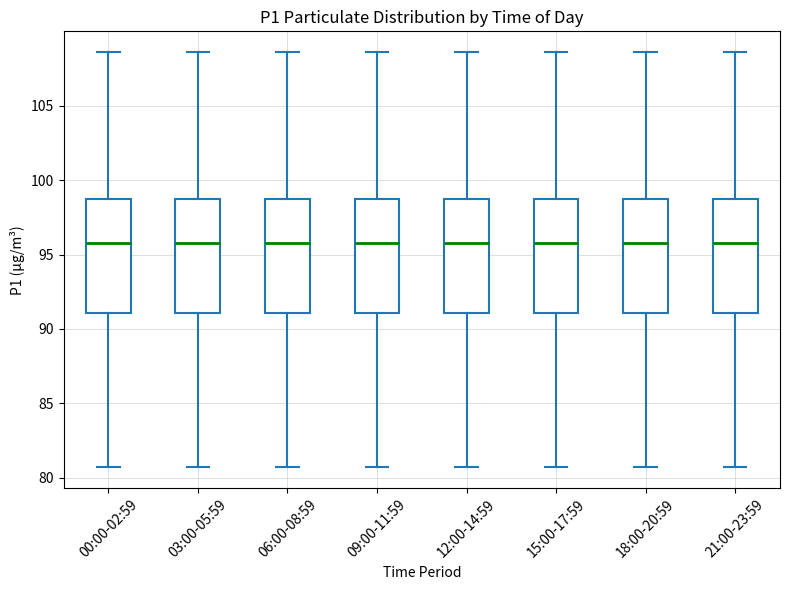

Reading left to right, read every box against the y-axis: the position of its median line, the range the box covers, and the ends of its whiskers. The values are not printed on the chart, so give them approximately, as read against the axis.

00:00-02:59: median 96.0, box 91.0 to 98.5, whiskers 80.5 to 108.5
03:00-05:59: median 96.0, box 91.0 to 98.5, whiskers 80.5 to 108.5
06:00-08:59: median 96.0, box 91.0 to 98.5, whiskers 80.5 to 108.5
09:00-11:59: median 96.0, box 91.0 to 98.5, whiskers 80.5 to 108.5
12:00-14:59: median 96.0, box 91.0 to 98.5, whiskers 80.5 to 108.5
15:00-17:59: median 96.0, box 91.0 to 98.5, whiskers 80.5 to 108.5
18:00-20:59: median 96.0, box 91.0 to 98.5, whiskers 80.5 to 108.5
21:00-23:59: median 96.0, box 91.0 to 98.5, whiskers 80.5 to 108.5